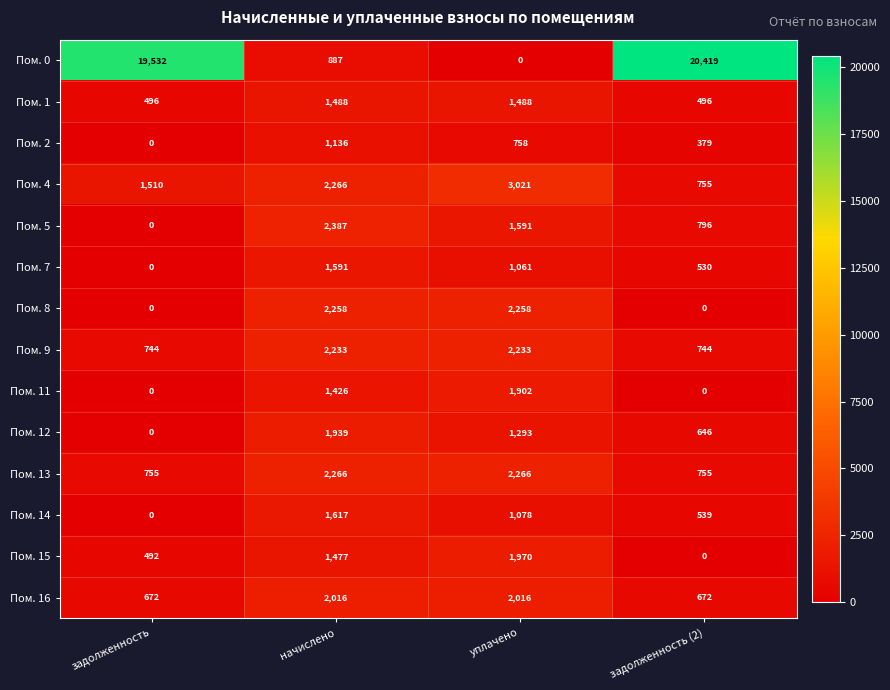

Which series has the widest spread of values?

Пом. 0